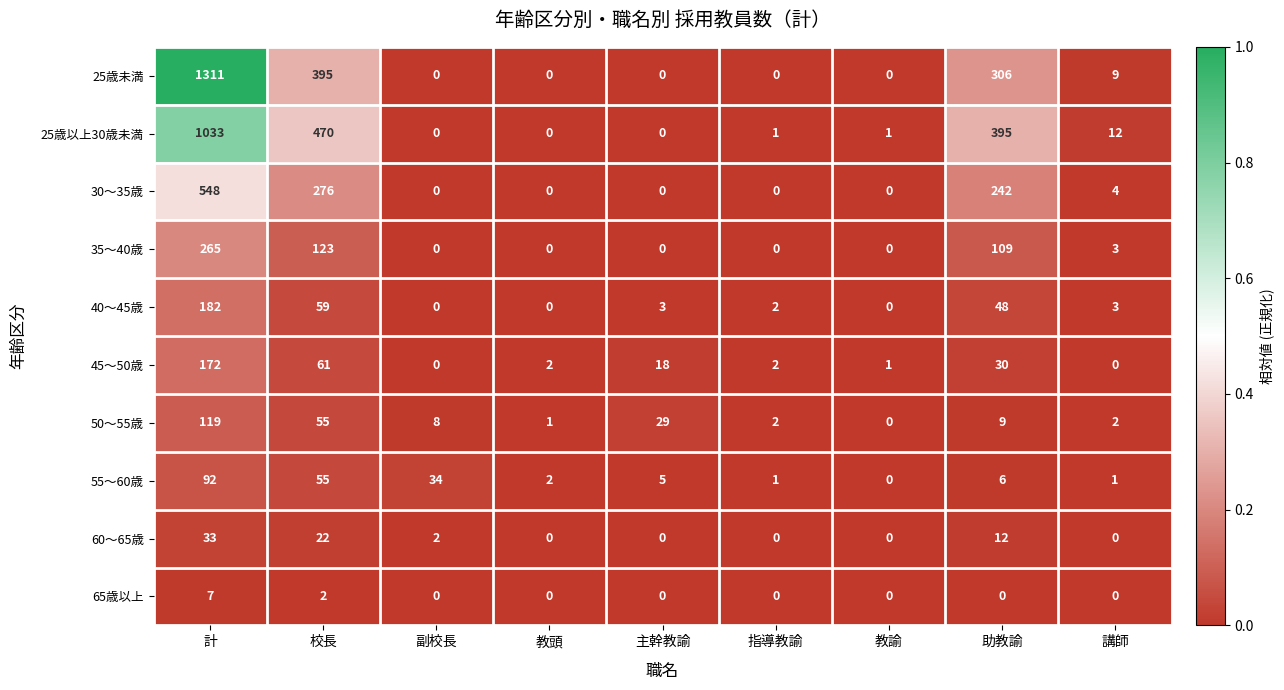

The value of 50〜55歳 at 計 is 119. True or false?

True